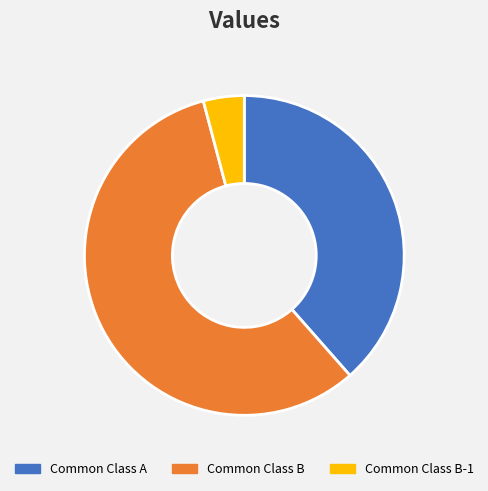

Is there any slice that represents more than half of the pie?

Yes